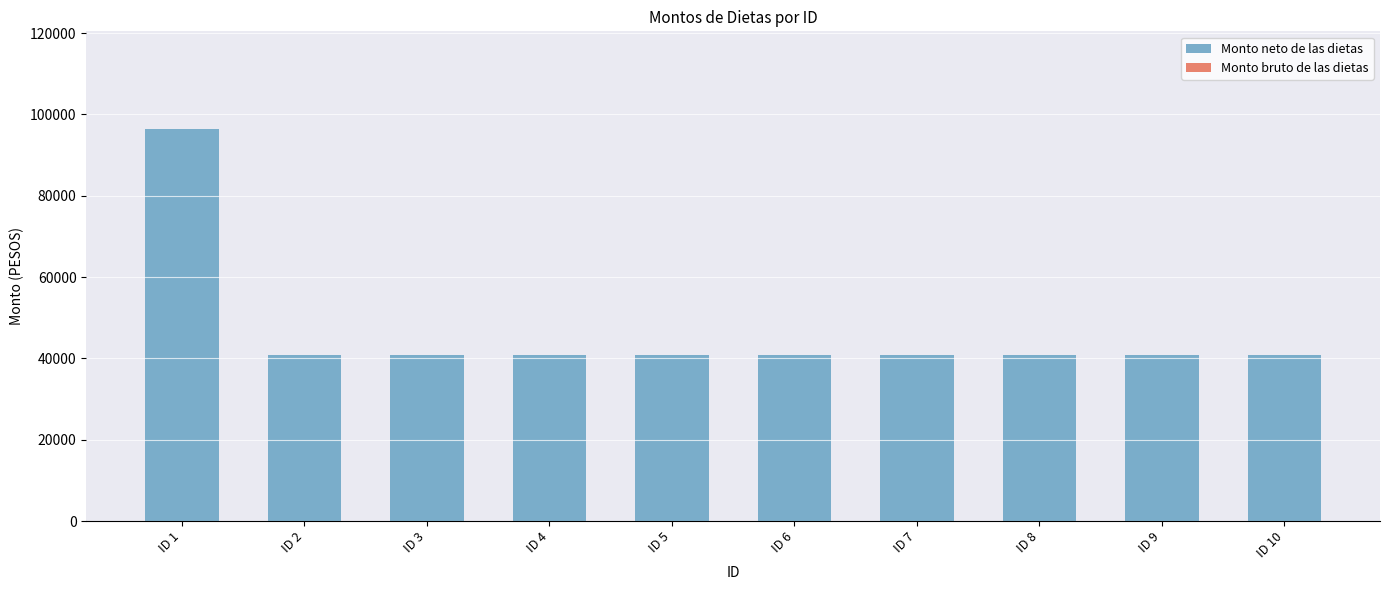

What is the value of the 1st bar from the left?

96360